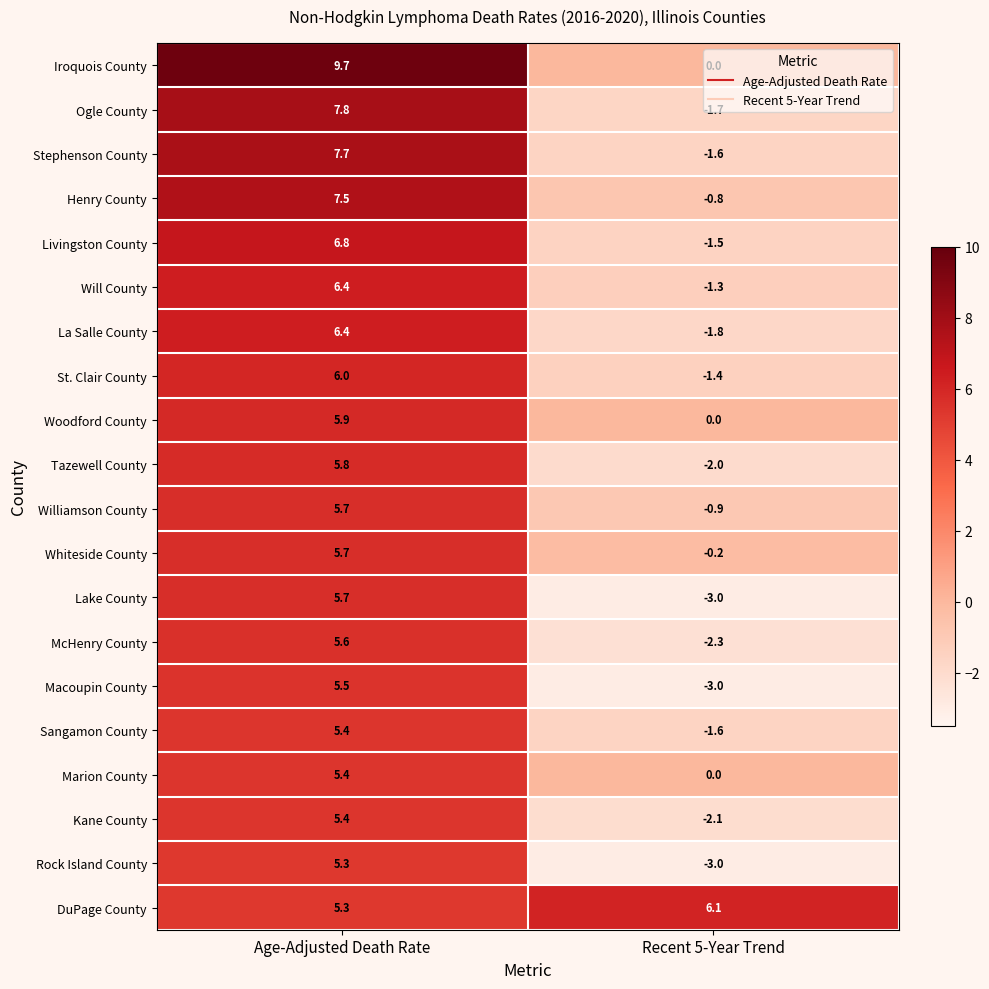

Rank the categories by Williamson County value from highest to lowest.

Age-Adjusted Death Rate, Recent 5-Year Trend